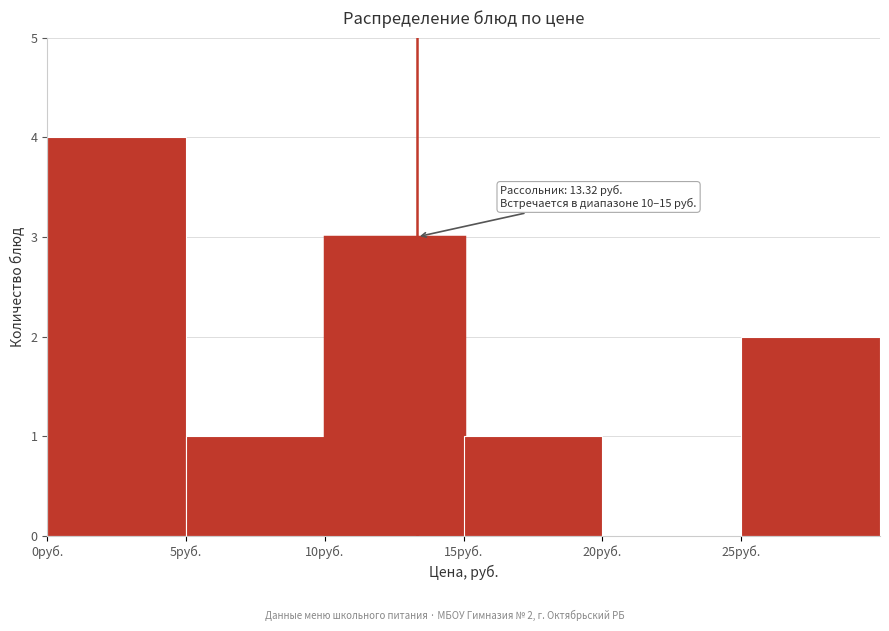

Which range on the x-axis has the tallest bar?

0 to 5